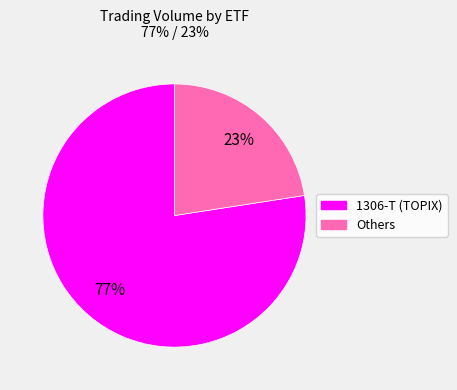

Is there a majority slice in this chart?

Yes